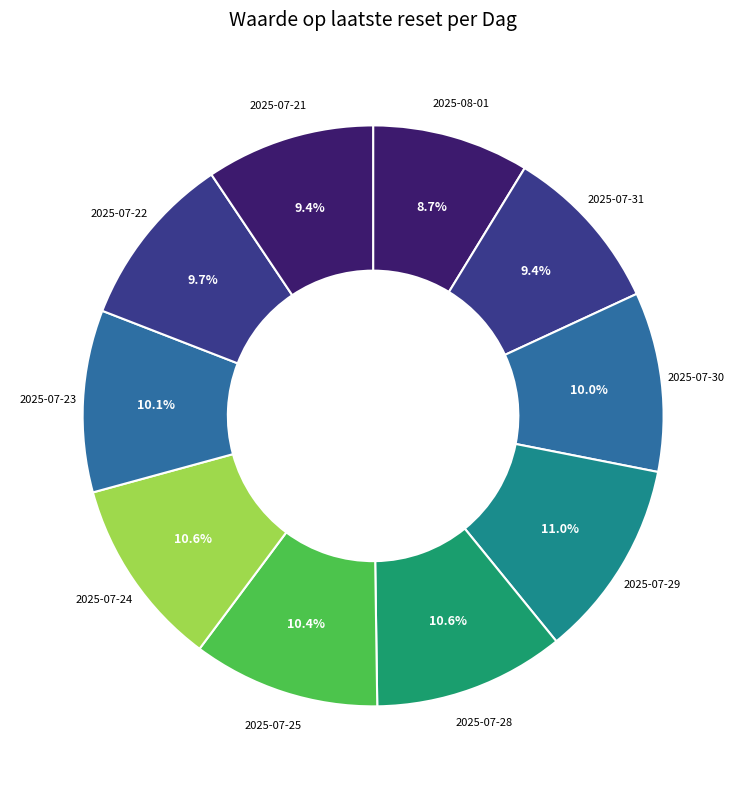

Does any single category account for the majority?

No